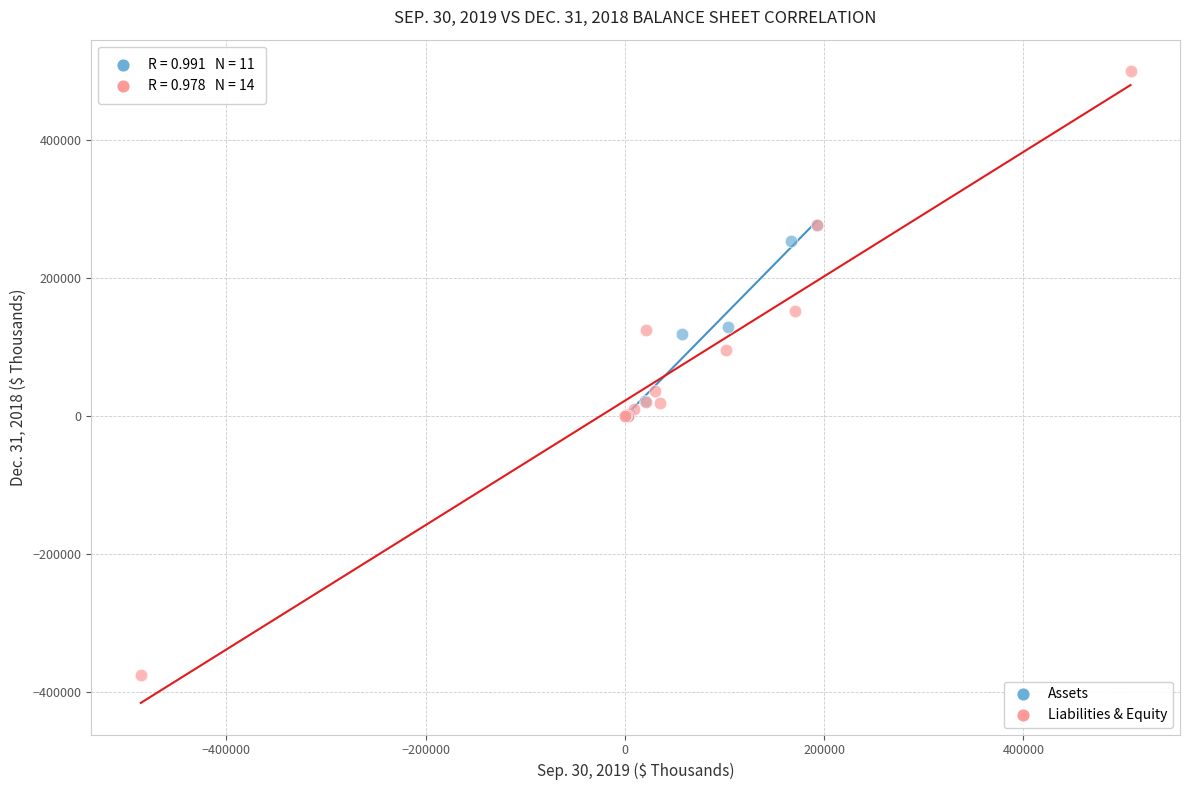

Which series contains the lowest Y value?

Liabilities & Equity